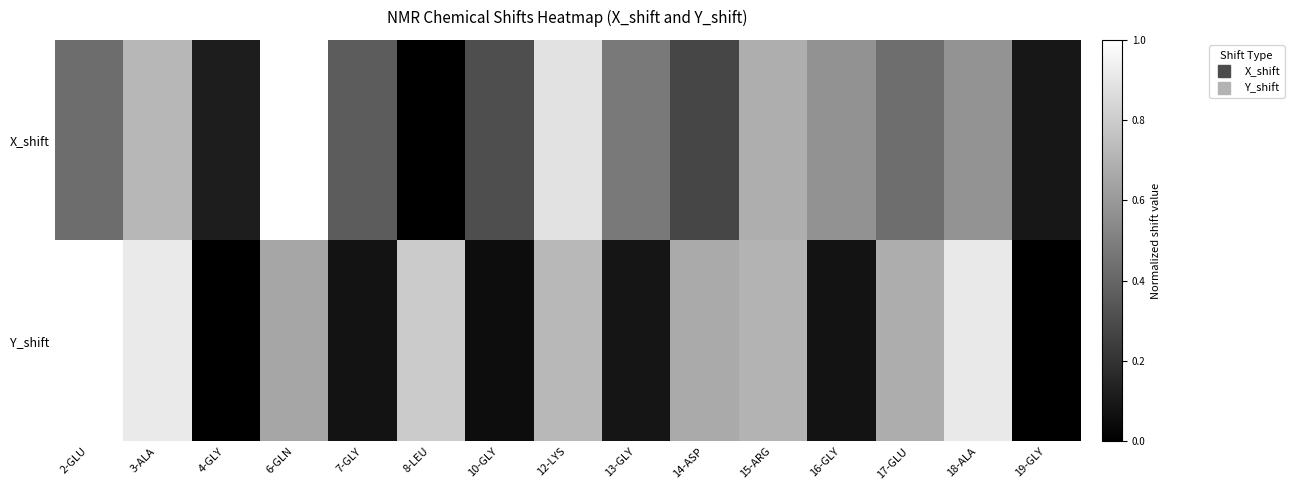

Between 3-ALA and 4-GLY, which series saw the biggest shift?

Y_shift